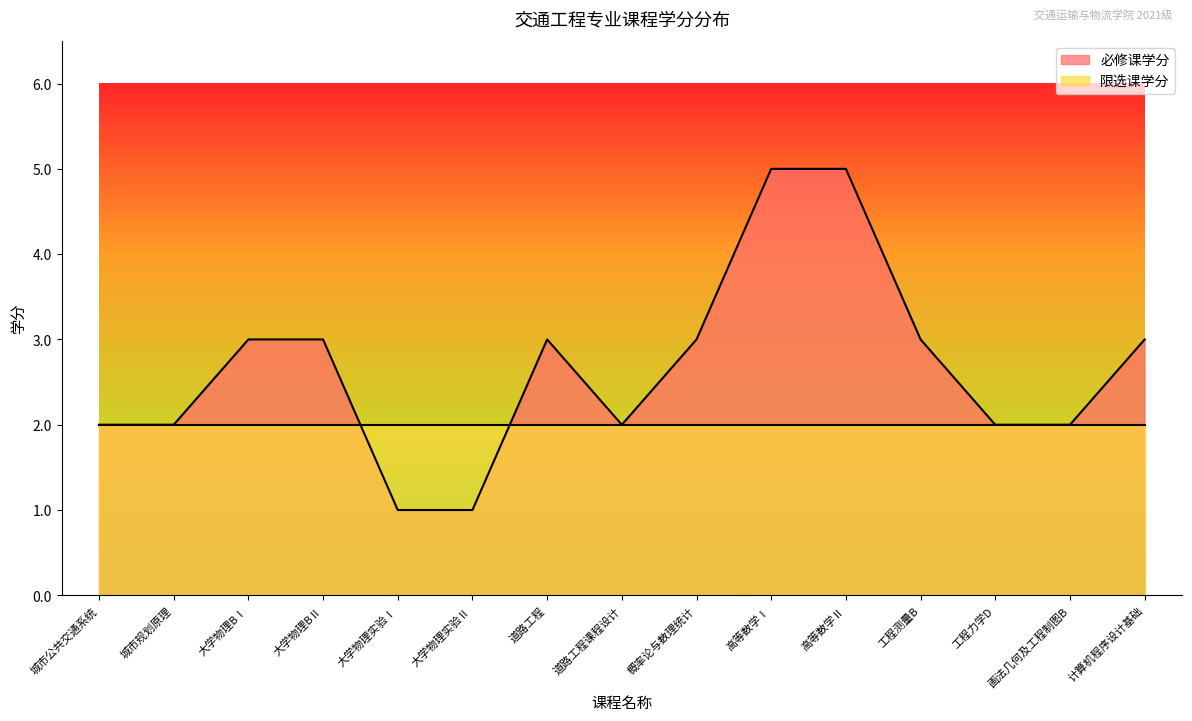

At which category does the chart reach its peak across all series?

高等数学Ⅰ